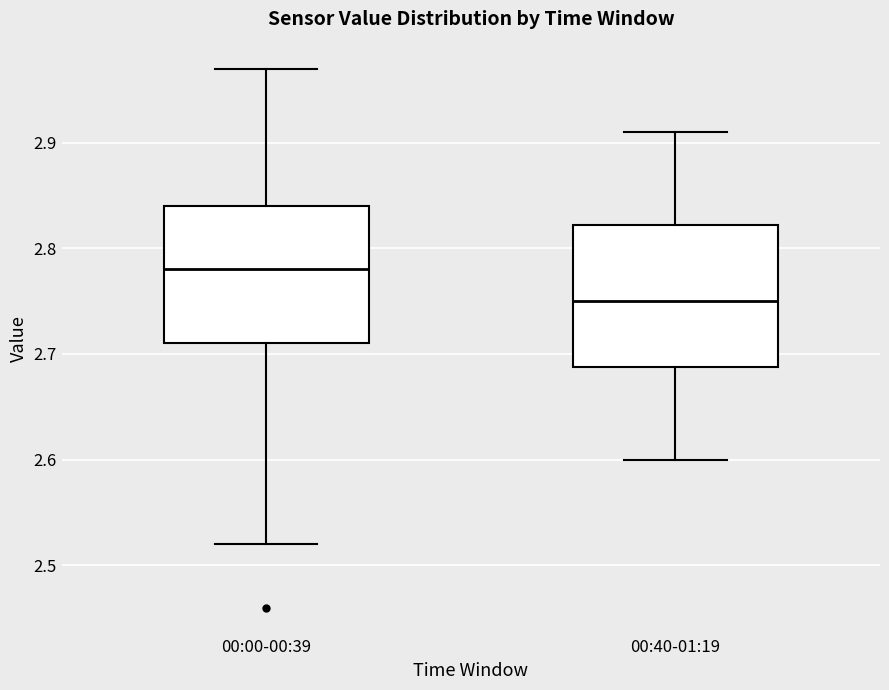

Which box's median line is the lowest?

00:40-01:19